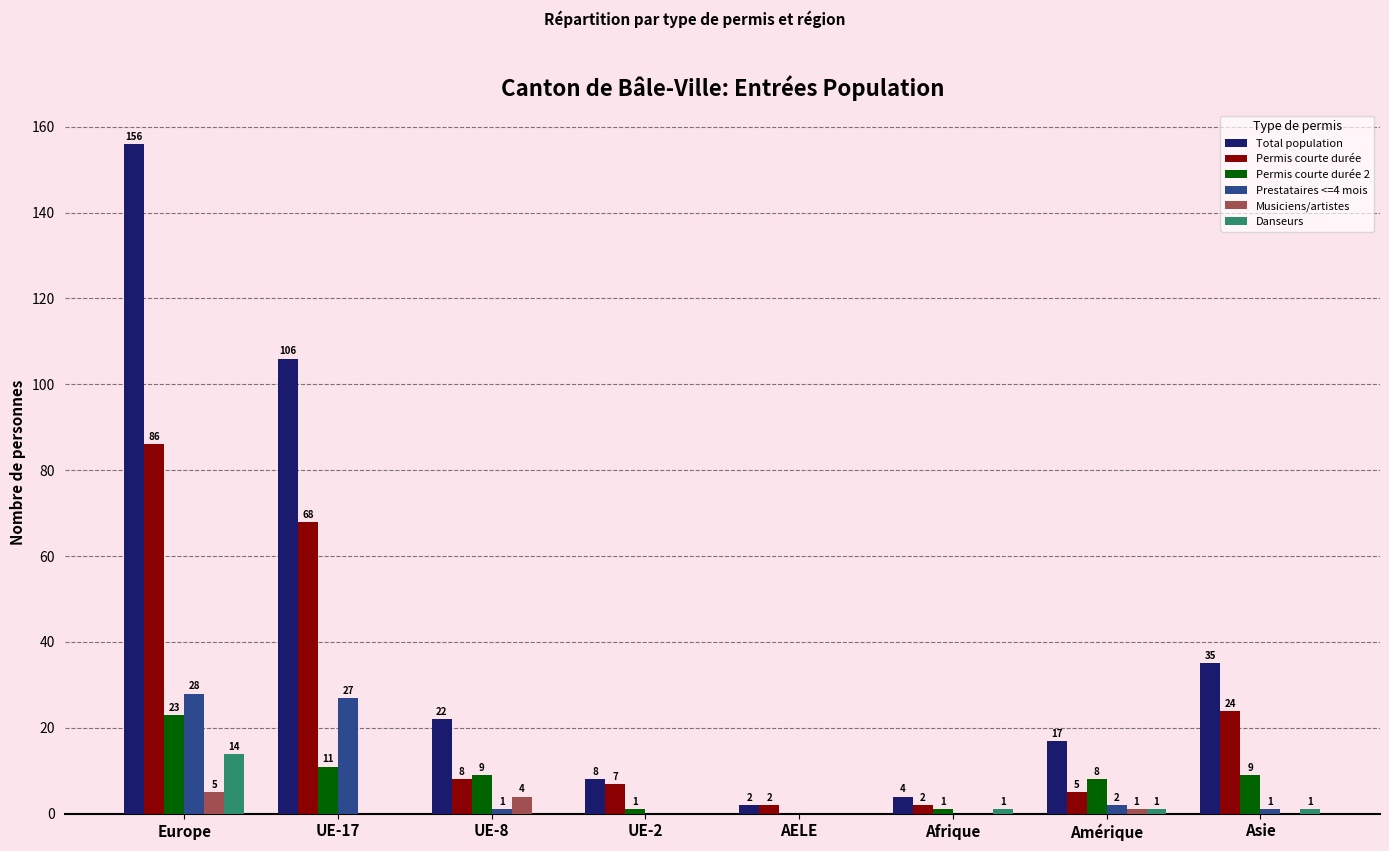

Where does the Total population series first go above 22?

Europe